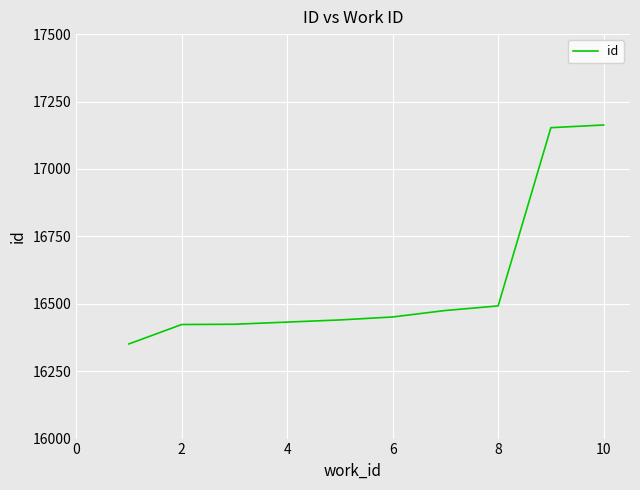

What is the minimum value shown in the chart?

16351